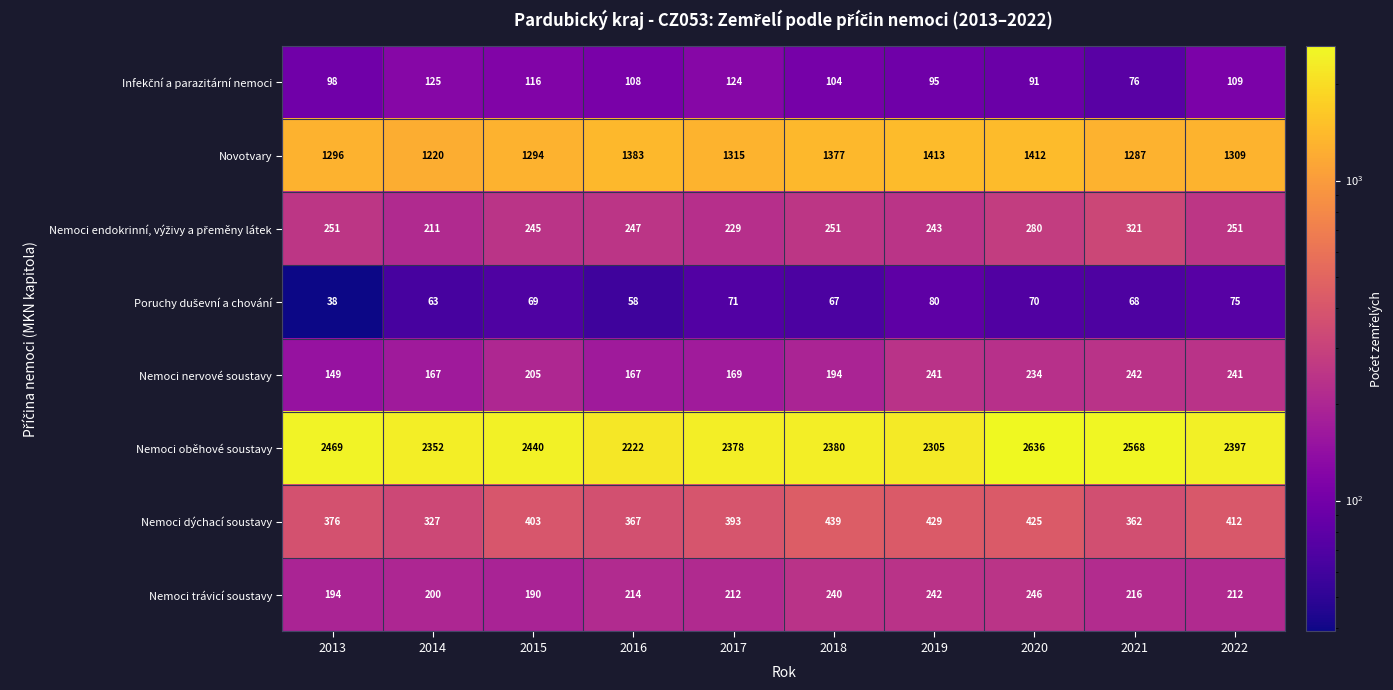

What is the total value across all series at 2016?

4766